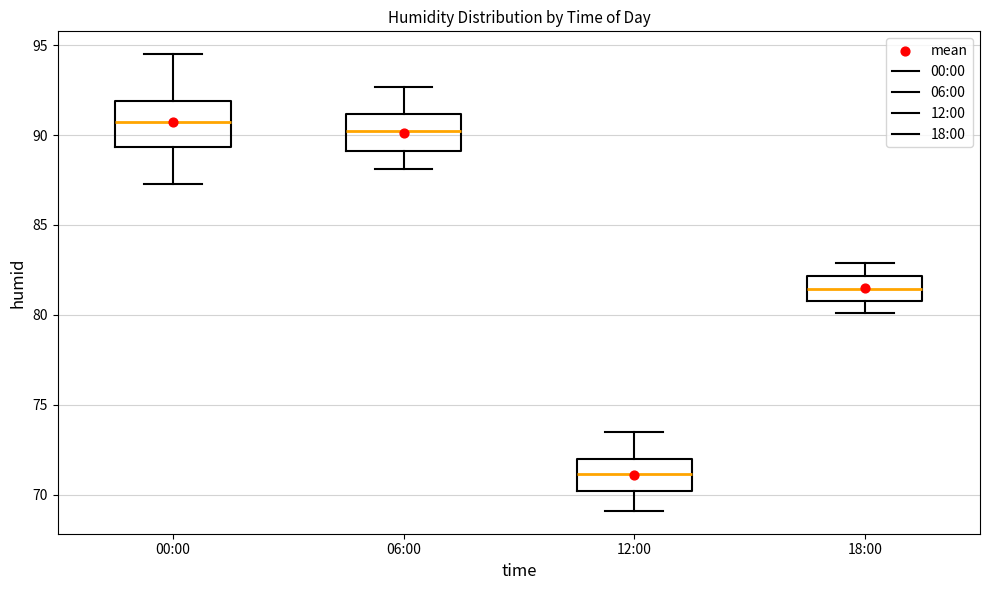

Where does the upper whisker of the box for 06:00 end on the y-axis? The values are not printed on the chart, so give them approximately, as read against the axis.

92.5